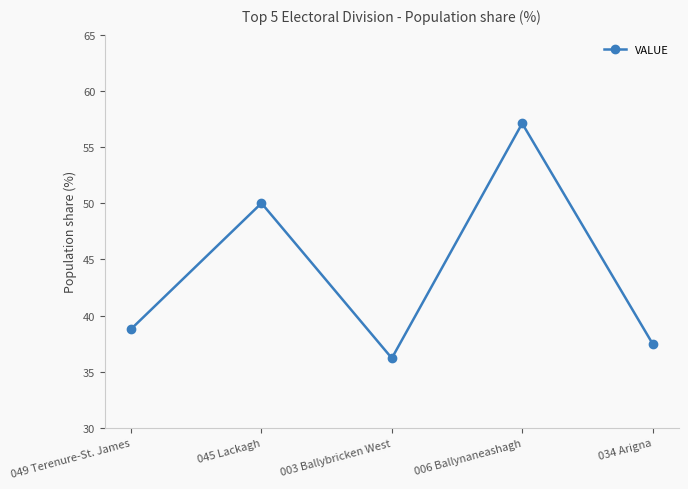

Is it true that the value at 049 Terenure-St. James is 60.5?

False